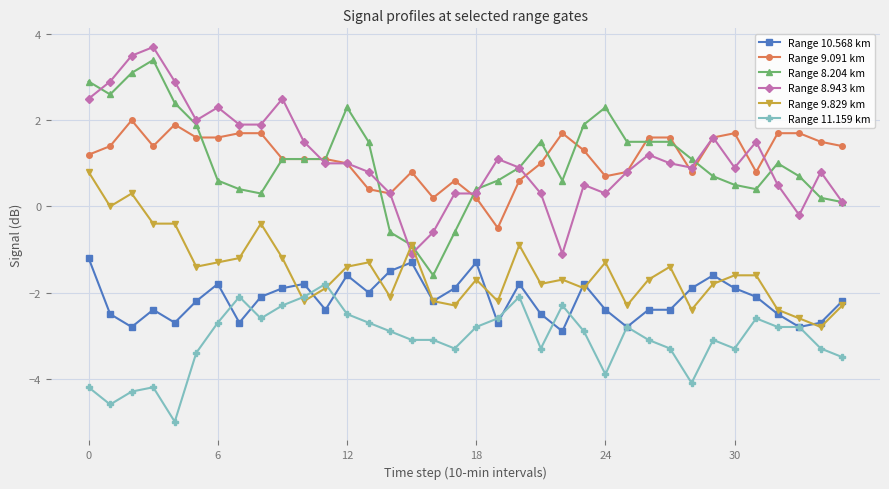

True or false: Range 8.943 km has more than 2 points higher than both neighbors.

True